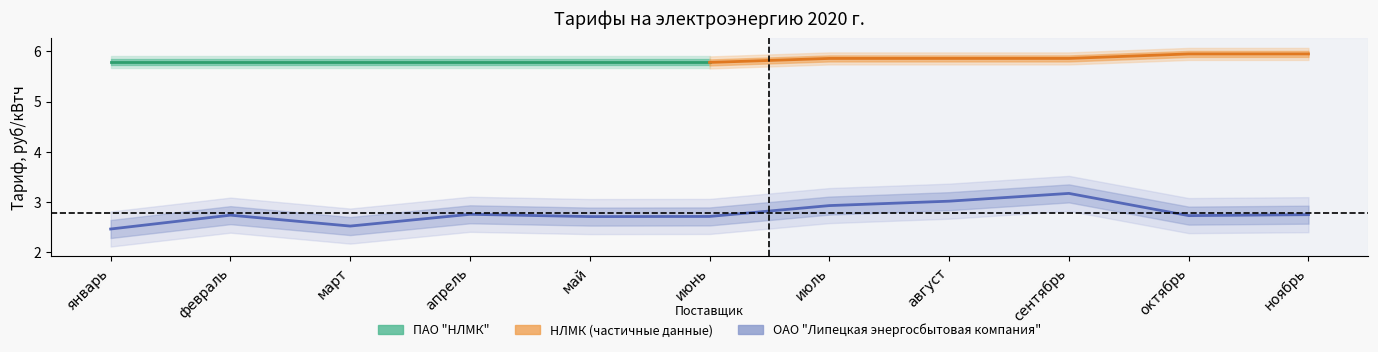

At which category does the chart reach its peak across all series?

сентябрь